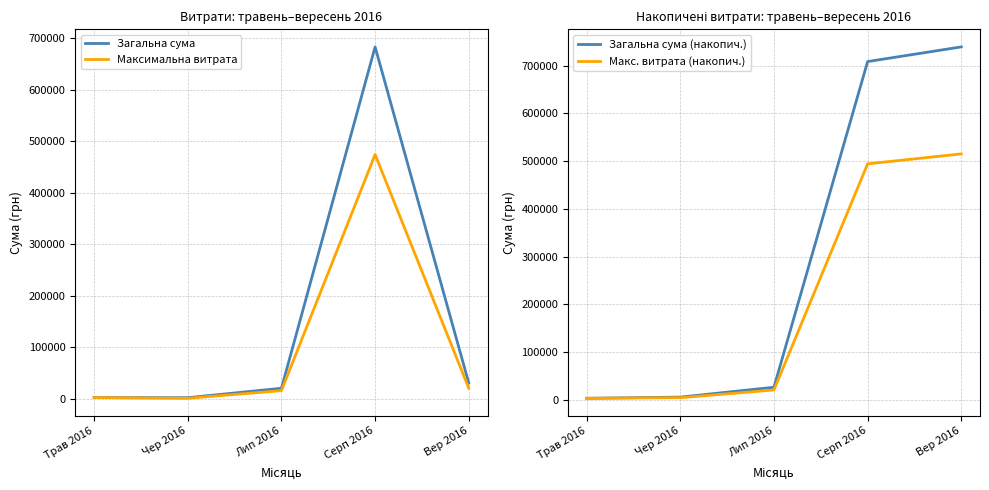

What are all the series names shown in the legend?

Загальна сума, Максимальна витрата, Загальна сума (накопич.), Макс. витрата (накопич.)